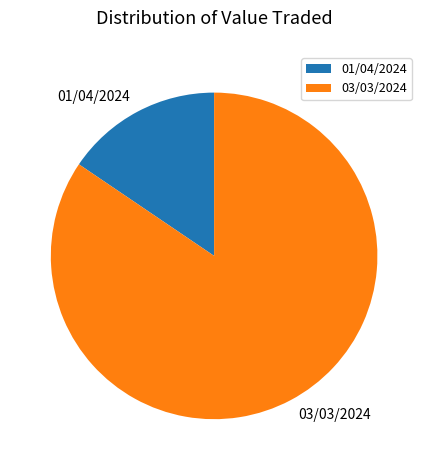

Do 03/03/2024 and 01/04/2024 together represent more than half of the pie?

Yes